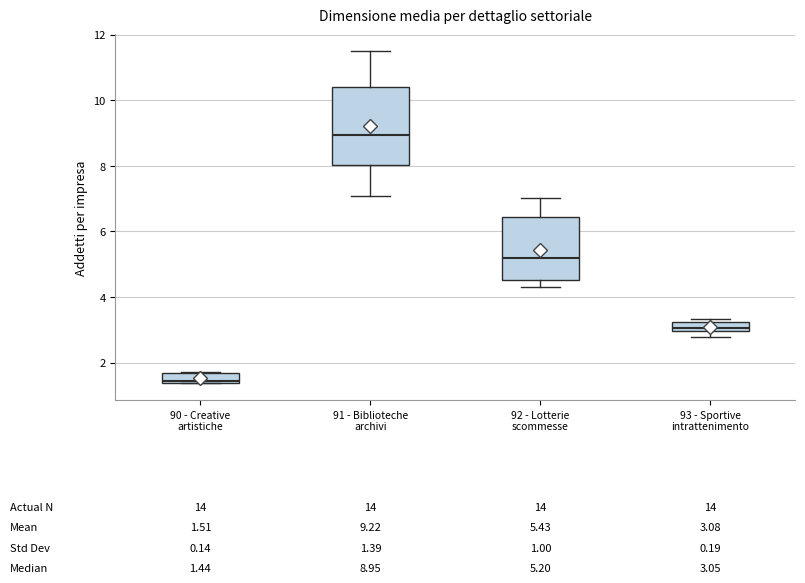

Comparing the boxes themselves (not the whiskers), which one is the tallest?

91 - Biblioteche archivi